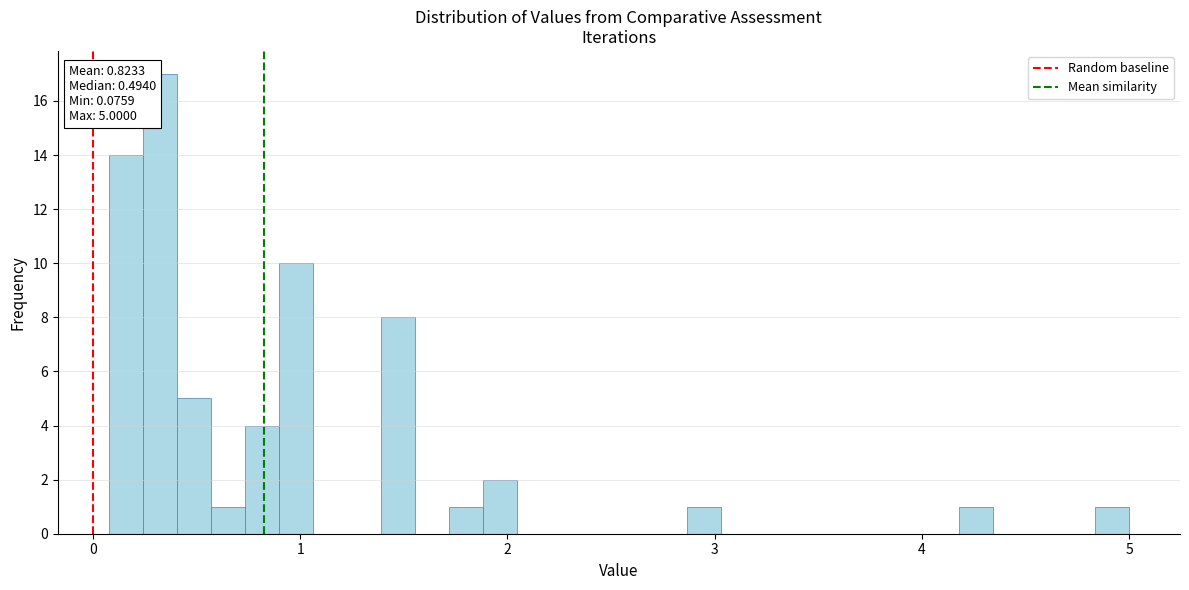

Around what value on the x-axis is the tallest bar? Give the approximate position of its centre, as read against the axis.

0.3